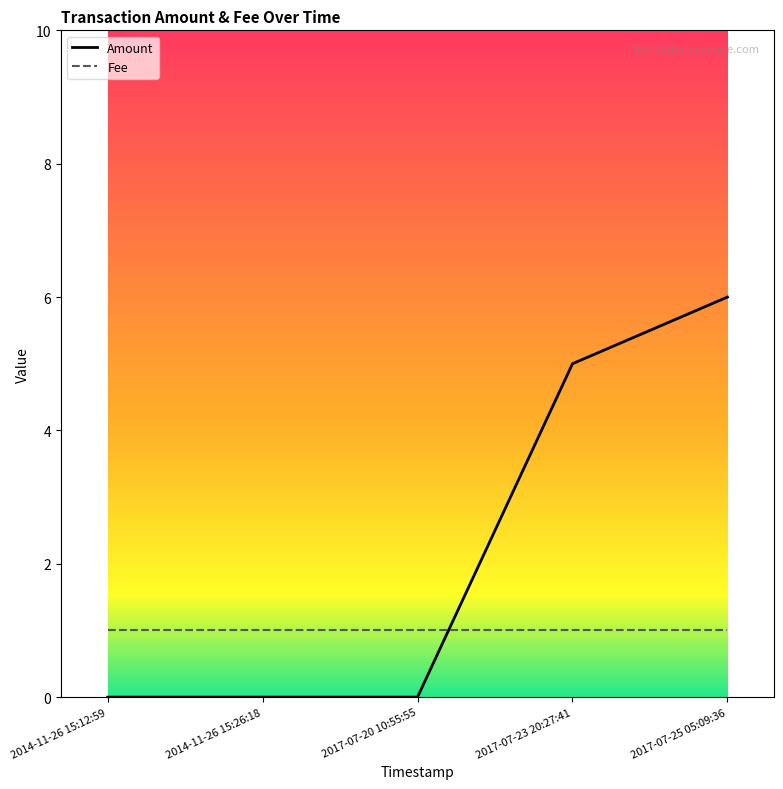

The value of Amount at 2014-11-26 15:26:18 is 0. True or false?

True